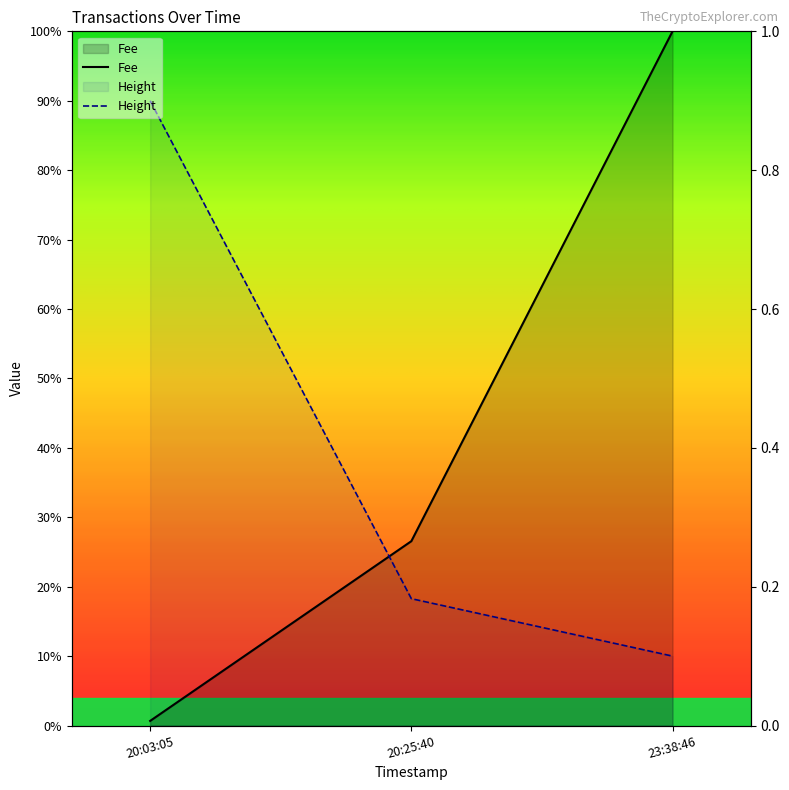

What is the difference between the maximum and minimum values in the Fee series?

99.3